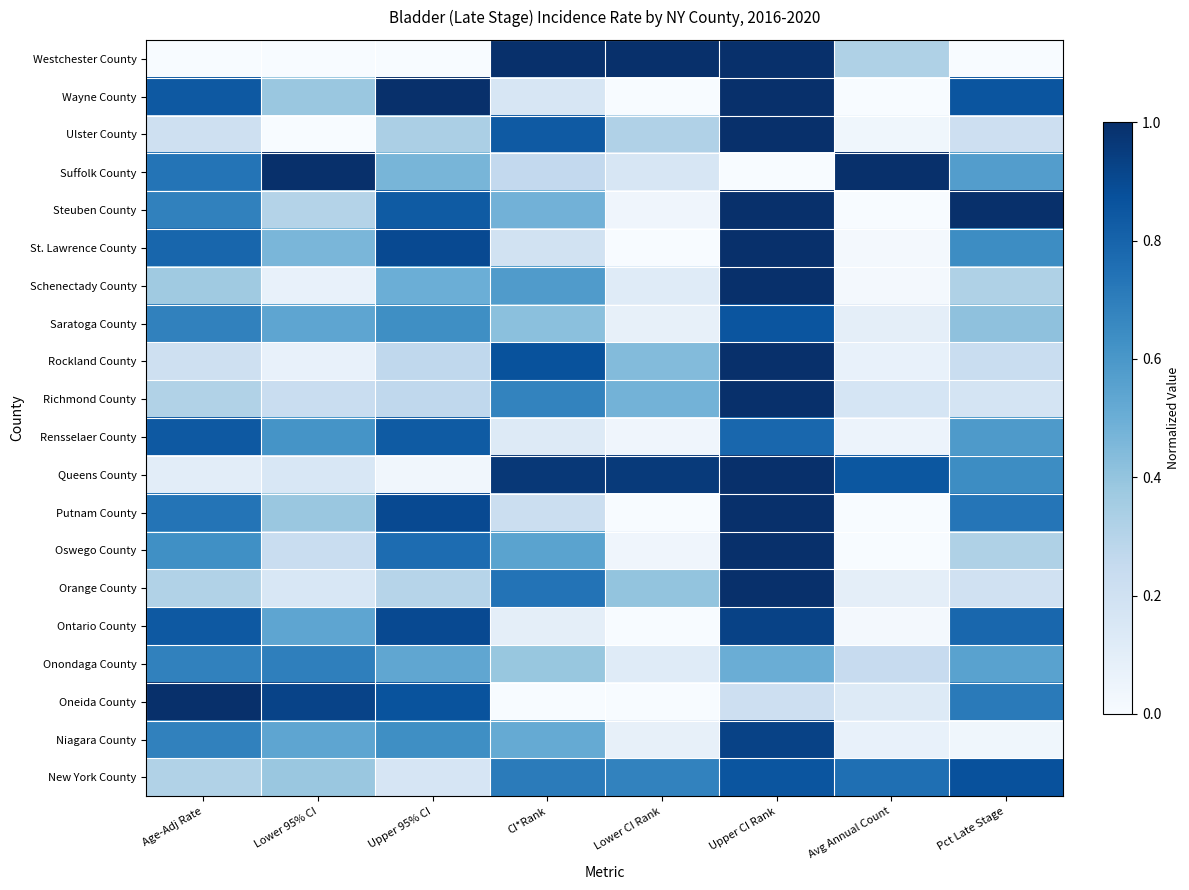

What is the spread (max minus min) of values at Age-Adj Rate?

1.0